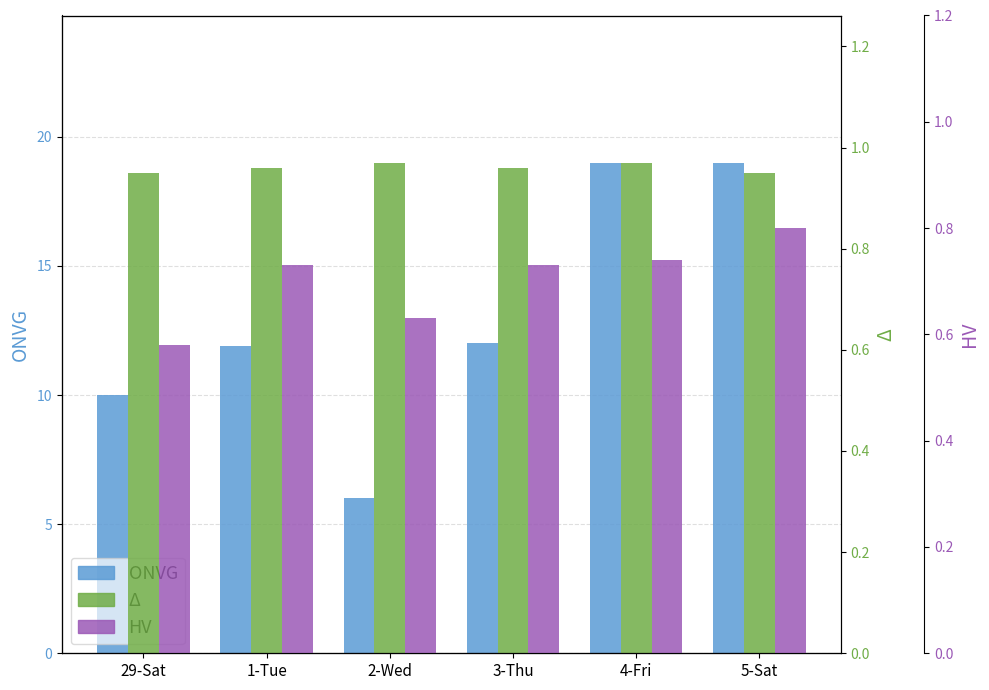

Which series has the largest range (max minus min)?

ONVG